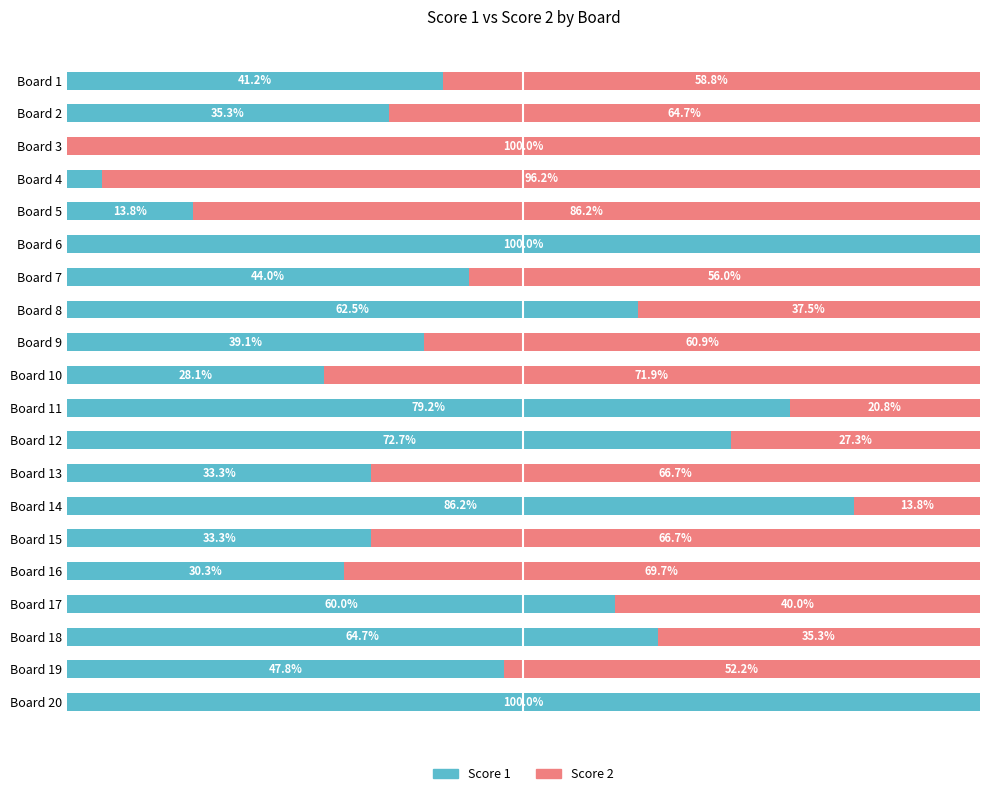

Where is Score 1 nearest to the value 50?

Board 19